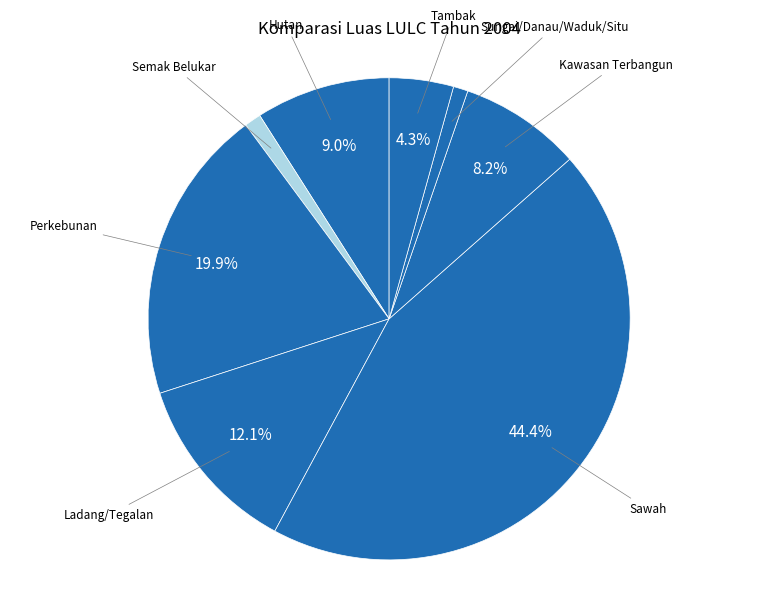

The Kawasan Terbangun slice represents 17% of the pie. True or false?

False